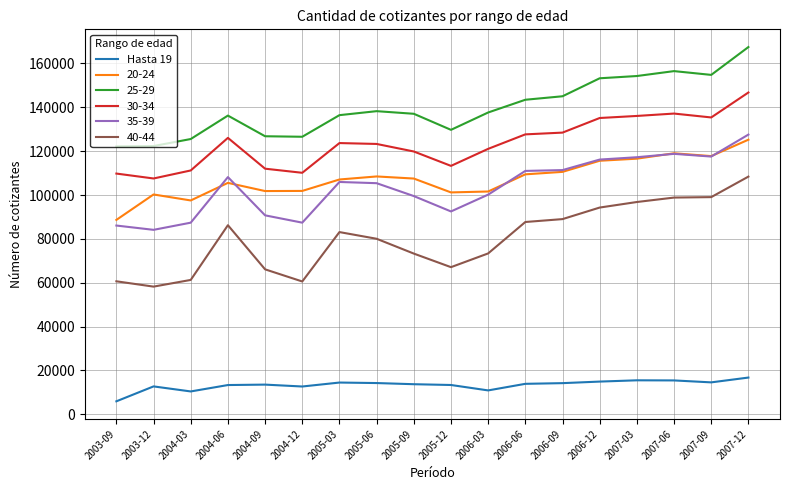

Which series has the widest spread of values?

40-44